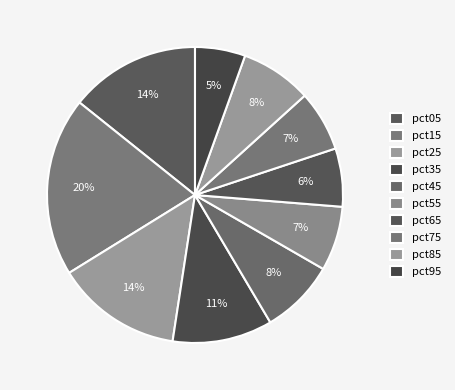

Does pct45 account for over 50% of the chart?

No